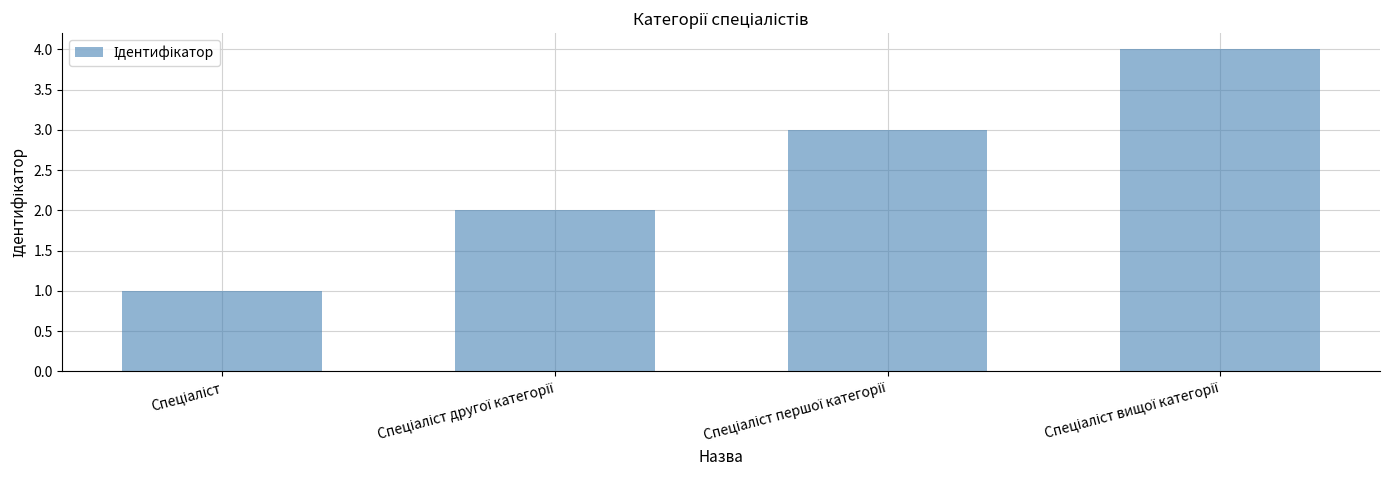

What is the greatest value displayed?

4